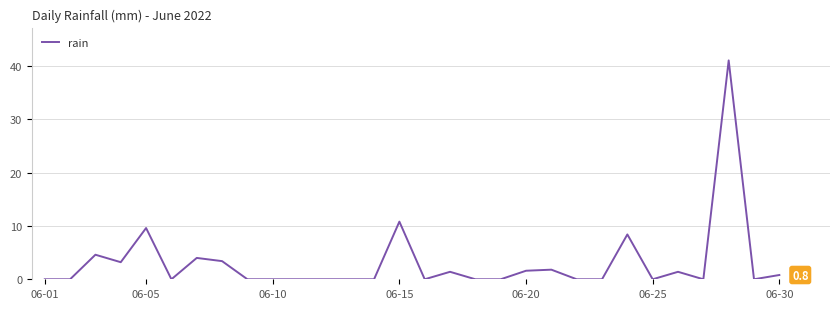

What is the greatest value displayed?

41.0